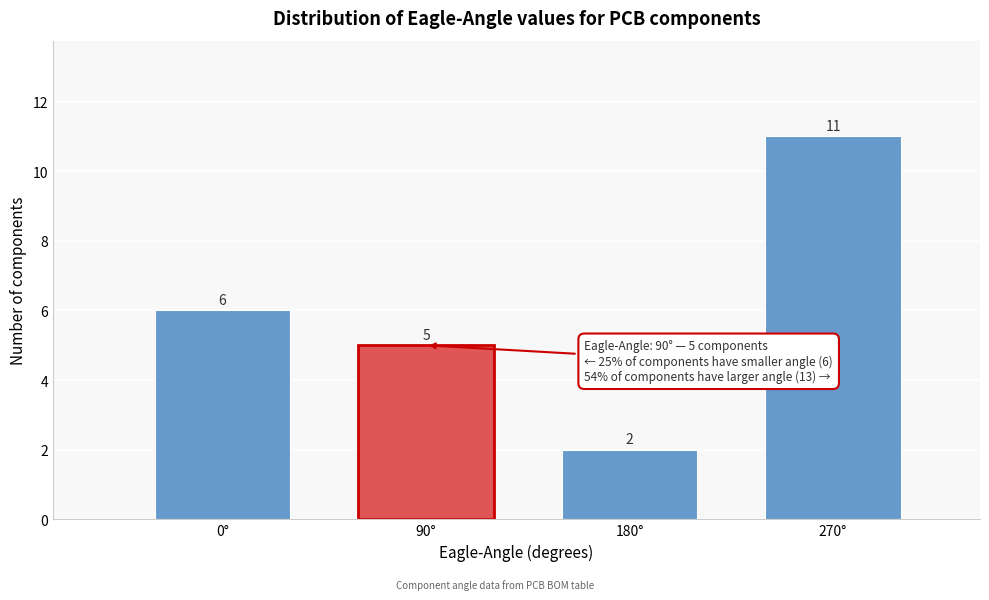

Reading left to right, list every bar in this chart as the range it spans on the x-axis followed by its height. The bar edges are not printed on the chart, so give them approximately, as read against the axis.

-45 to 45: 6
45 to 135: 5
135 to 225: 2
225 to 315: 11